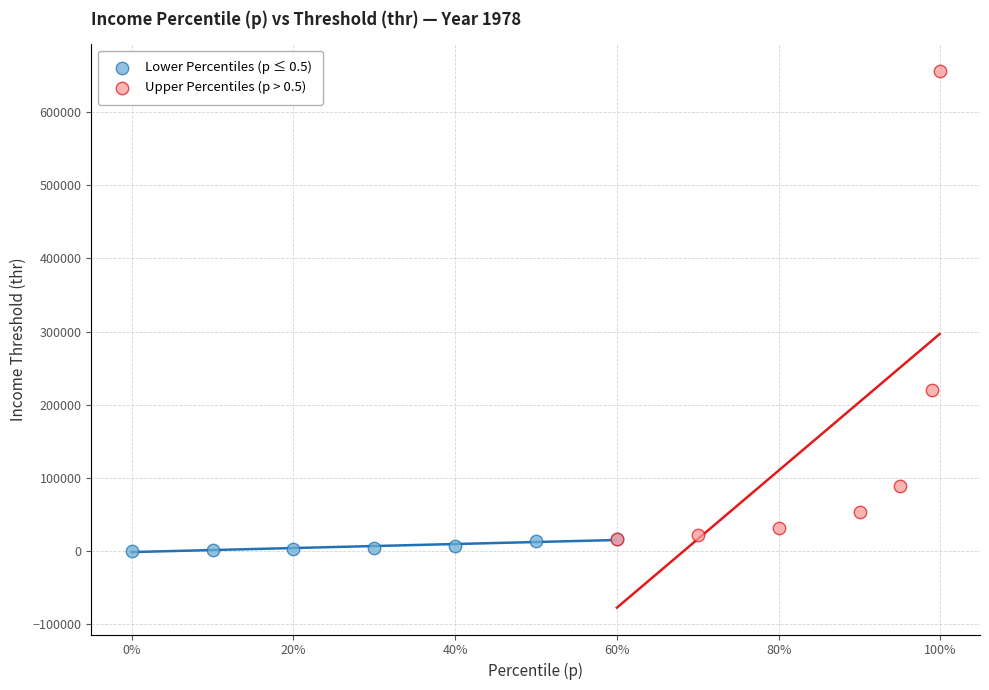

Which series contains the highest Y value?

Upper Percentiles (p > 0.5)